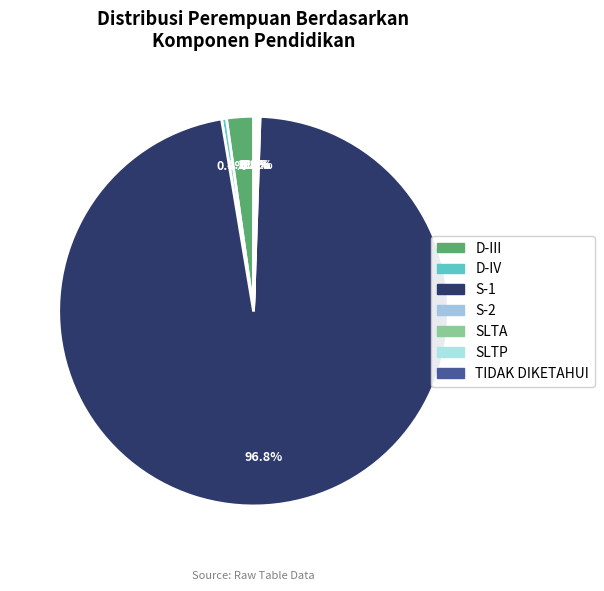

Is it true that D-IV is 0% of the pie?

True